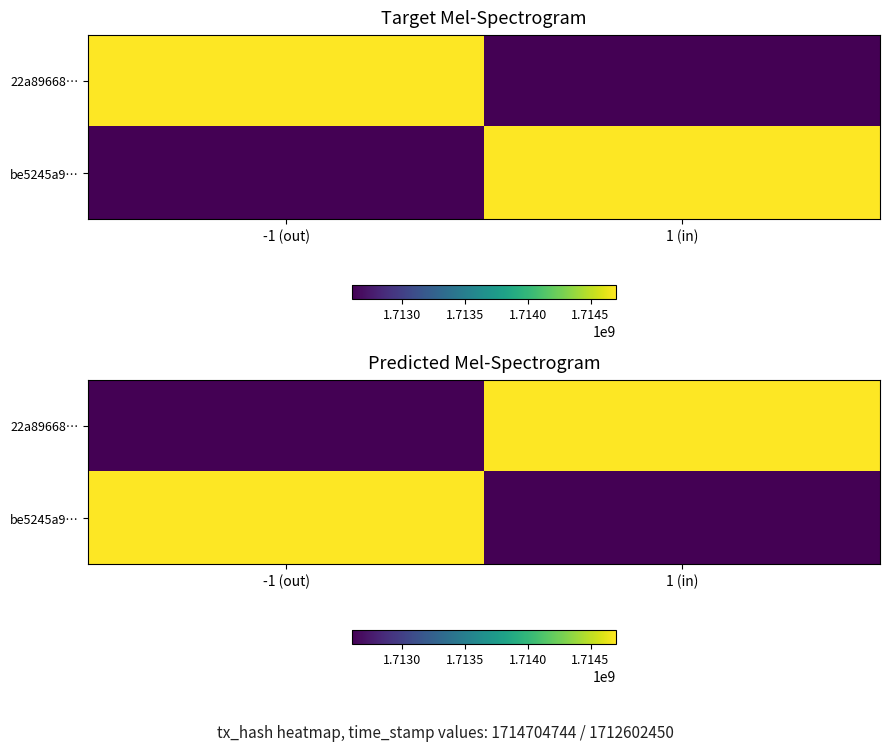

Which has a higher value, -1 (out) or 1 (in)?

1 (in)